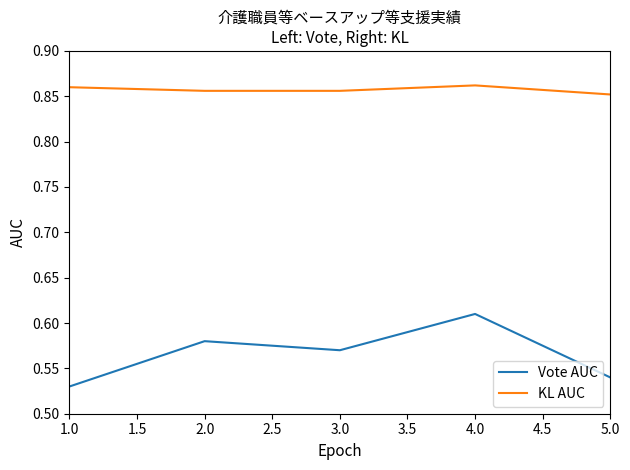

How many lines are shown in the chart?

2